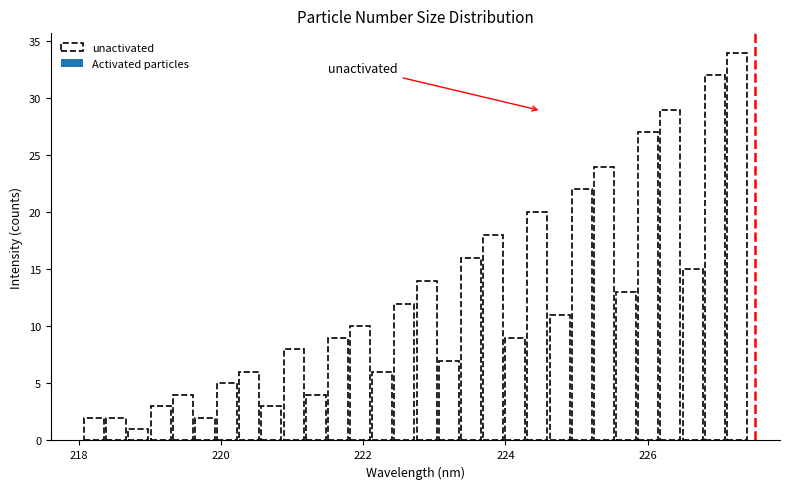

Read against the x-axis, roughly where is the centre of the tallest bar?

227.2